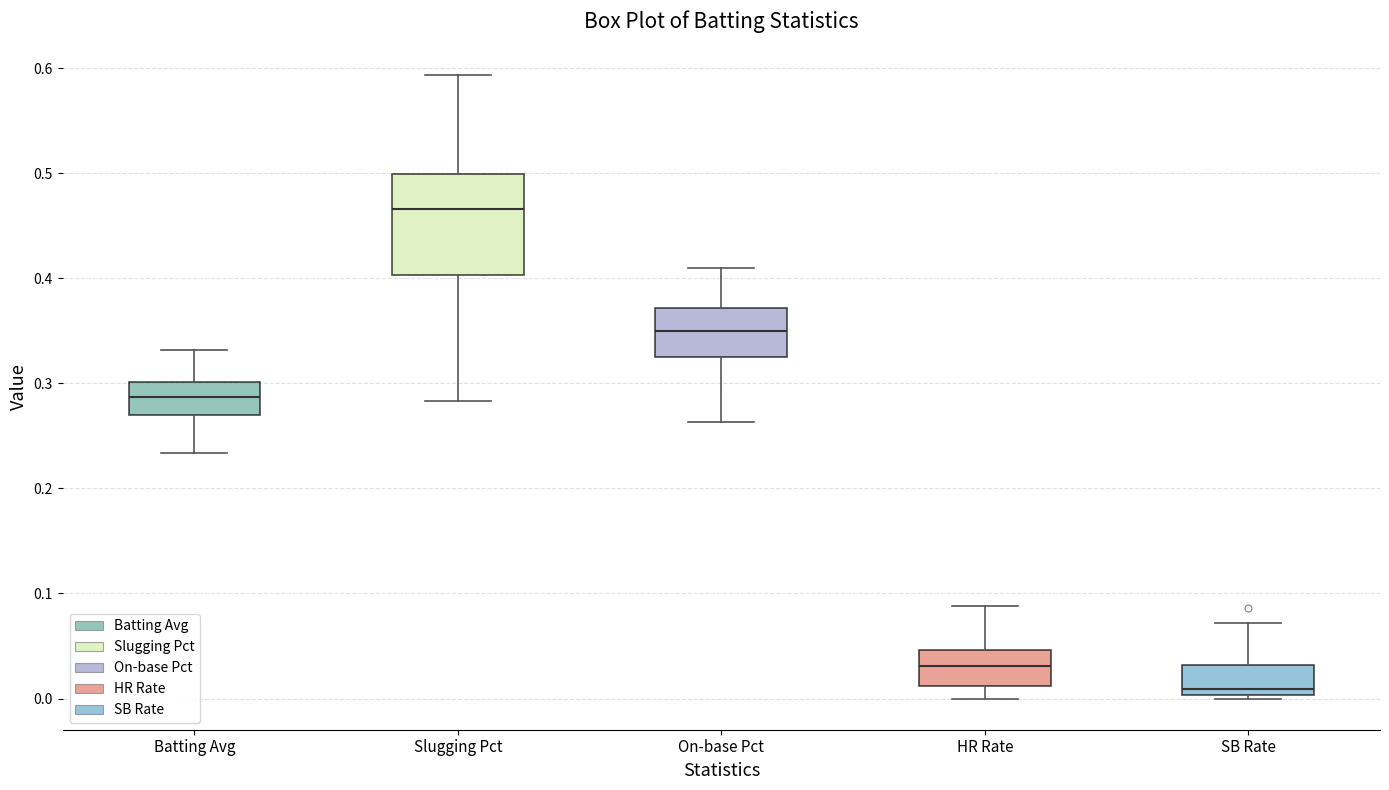

Reading left to right, read every box against the y-axis: the position of its median line, the range the box covers, and the ends of its whiskers. The values are not printed on the chart, so give them approximately, as read against the axis.

Batting Avg: median 0.29, box 0.27 to 0.30, whiskers 0.23 to 0.33
Slugging Pct: median 0.47, box 0.40 to 0.50, whiskers 0.28 to 0.59
On-base Pct: median 0.35, box 0.33 to 0.37, whiskers 0.26 to 0.41
HR Rate: median 0.03, box 0.01 to 0.05, whiskers 0.00 to 0.09
SB Rate: median 0.01, box 0.00 to 0.03, whiskers 0.00 to 0.07